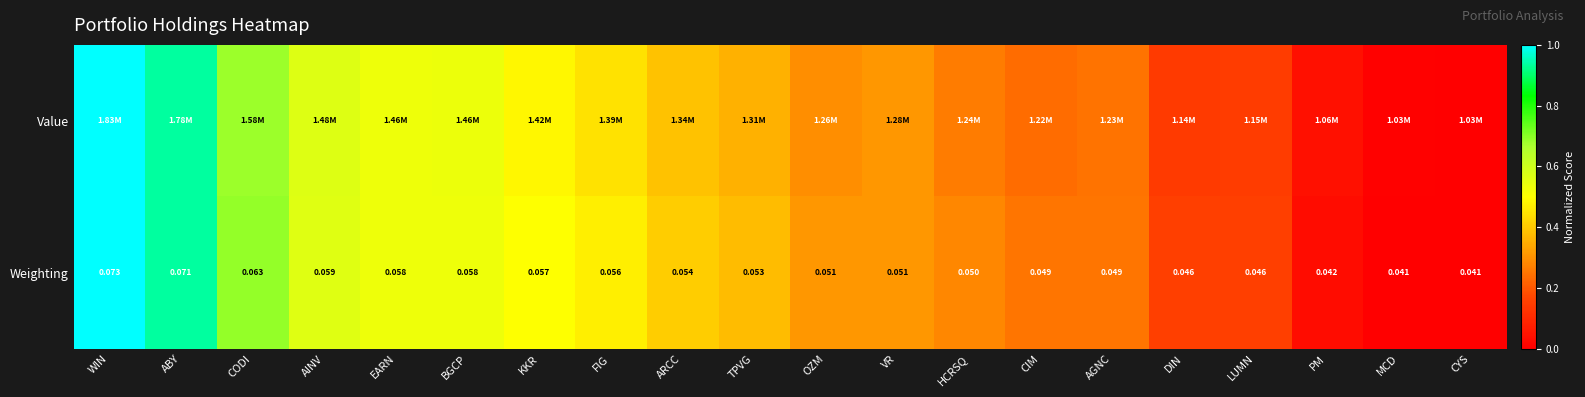

Is it true that Weighting equals 0.8 at AINV?

False